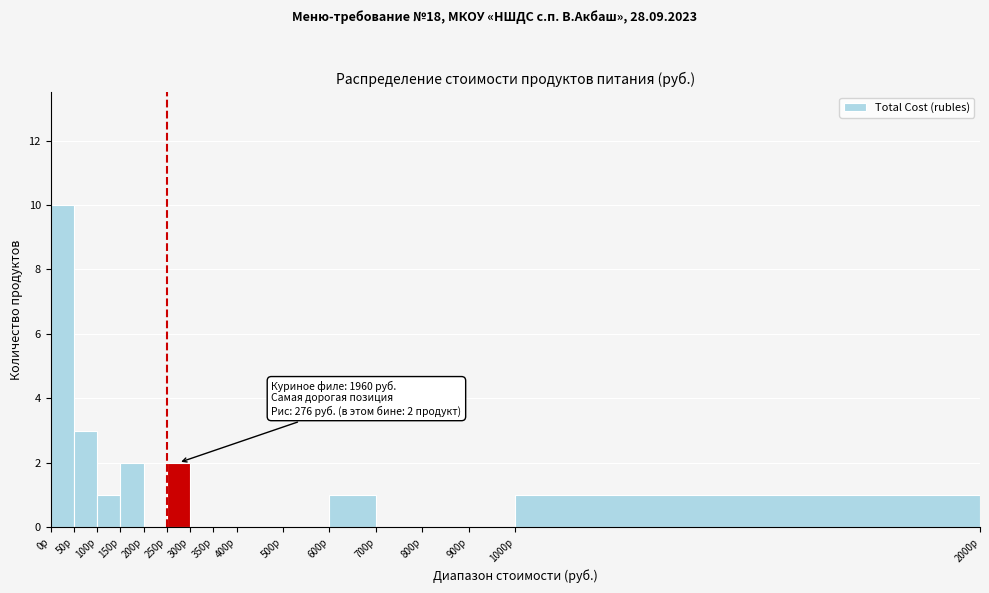

Over which range of the x-axis is the bar tallest?

0 to 50